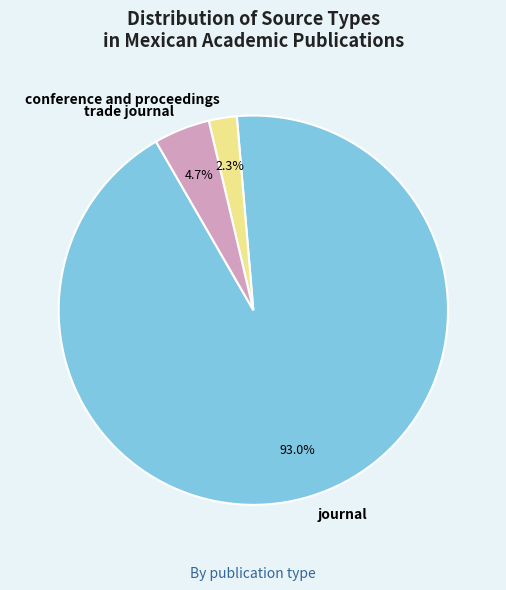

Which has a higher value, conference and proceedings or trade journal?

trade journal